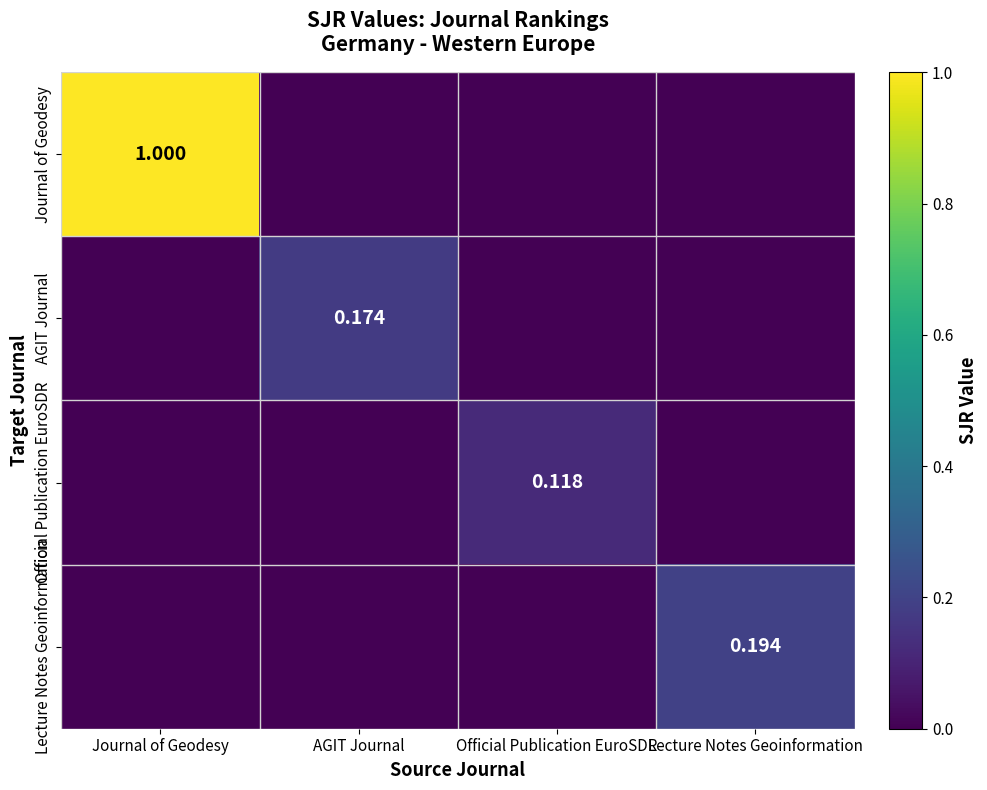

At how many categories does at least one series exceed 0?

4